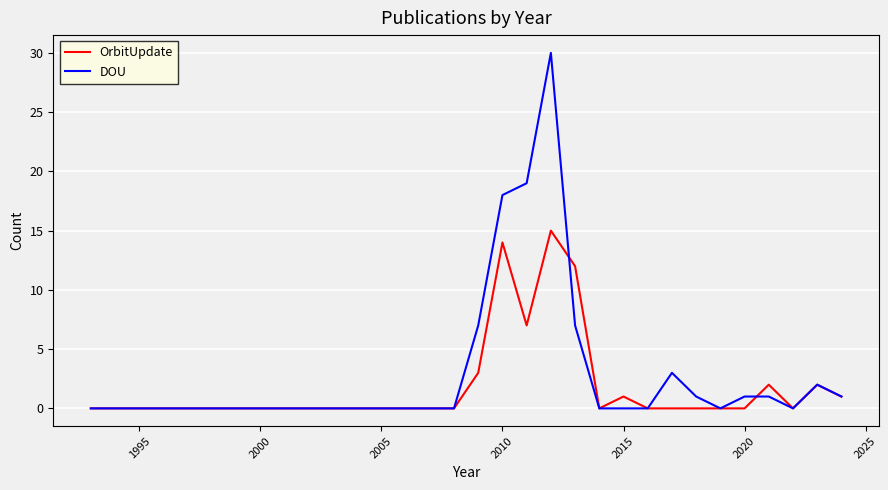

True or false: OrbitUpdate has more than 0 interior local peaks.

True